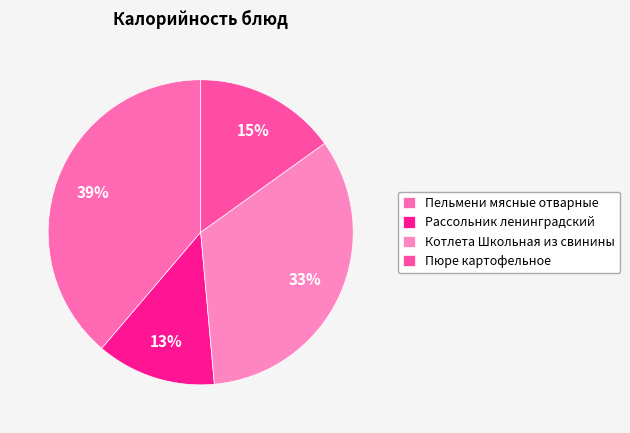

Which slice is the smallest?

Рассольник ленинградский